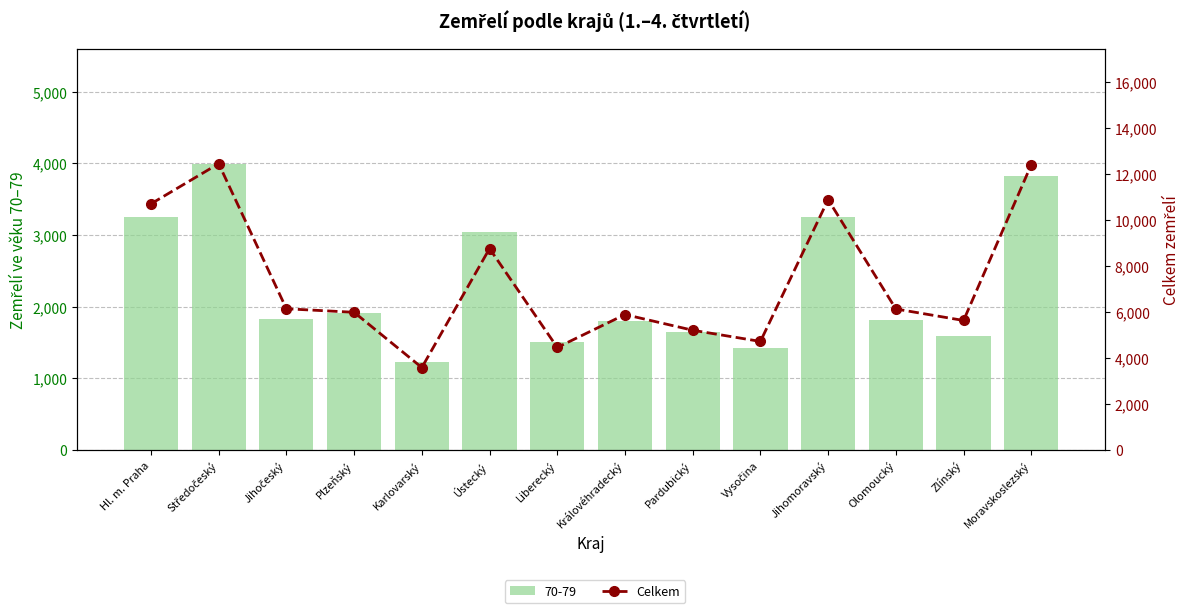

Count the number of values greater than 6129.

6